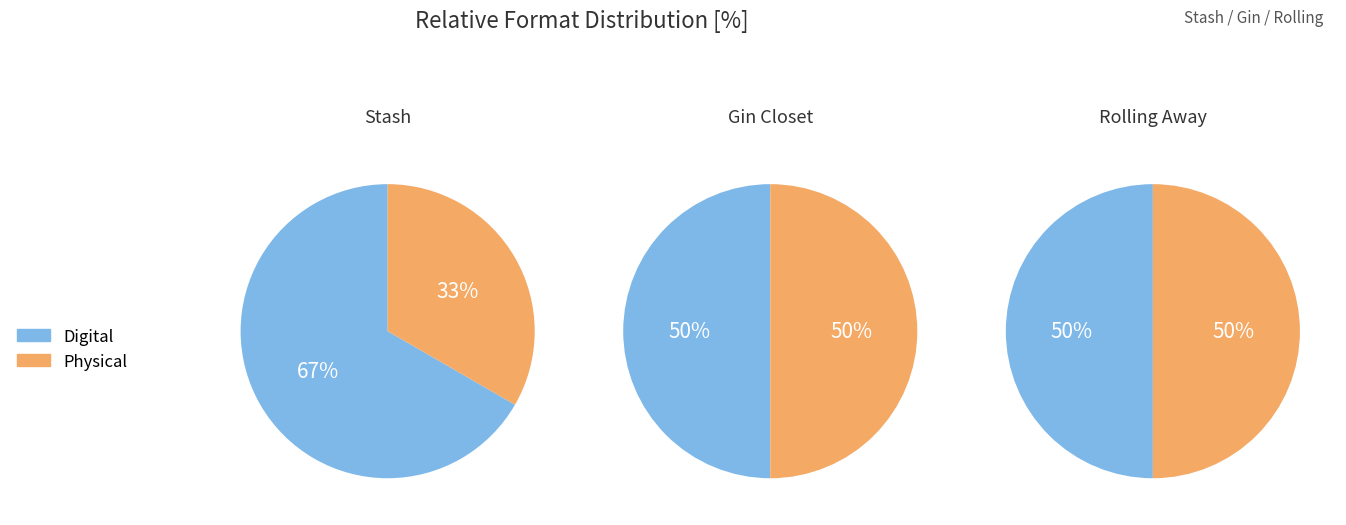

To the nearest percent, what is the combined percentage of Stash and Gin Closet?

100%